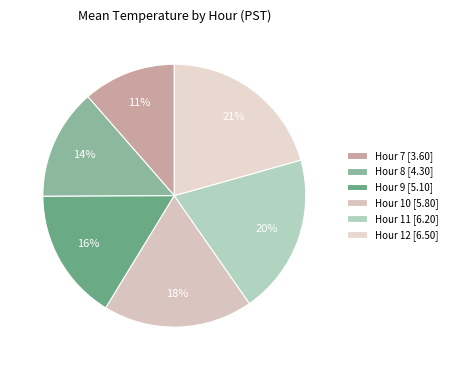

What is the largest slice in the pie chart?

Hour 12